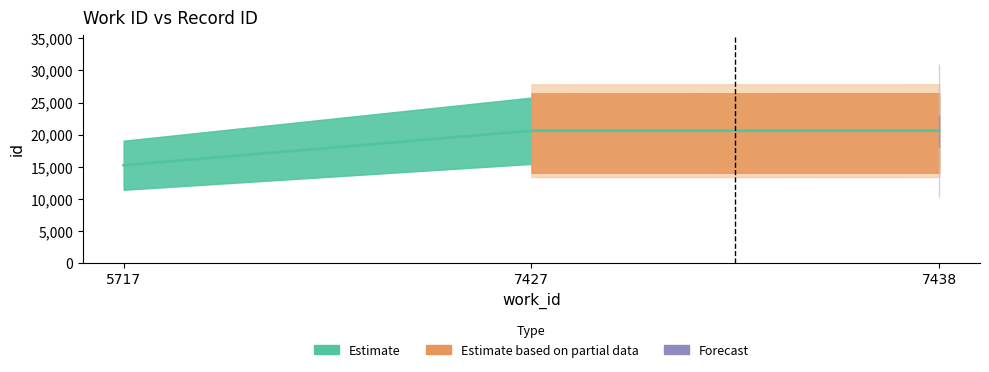

Where is the data nearest to the value 17937?

7427